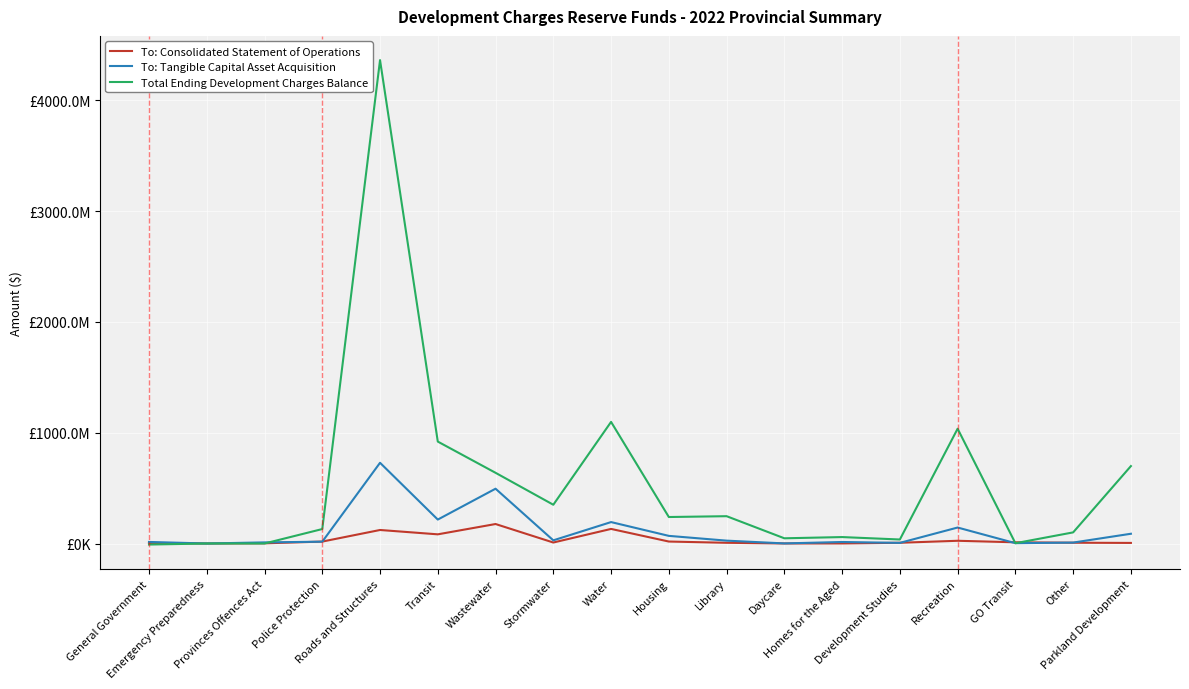

How many values in the To: Consolidated Statement of Operations series exceed 8839388?

8